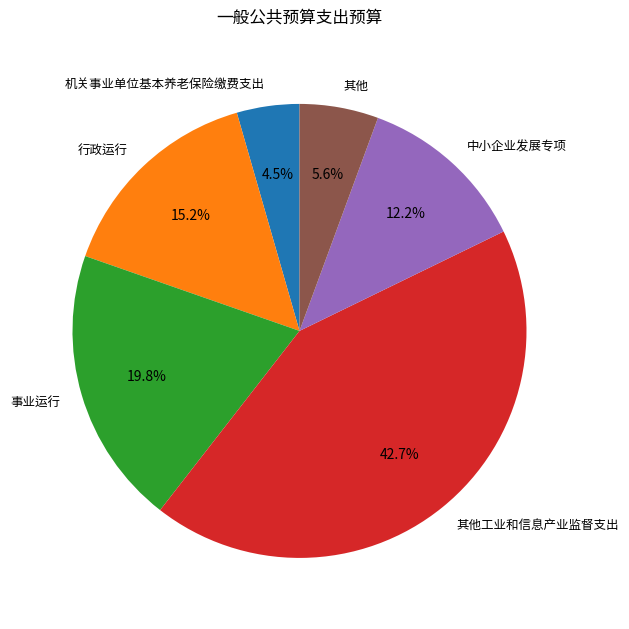

Which has a higher value, 机关事业单位基本养老保险缴费支出 or 事业运行?

事业运行